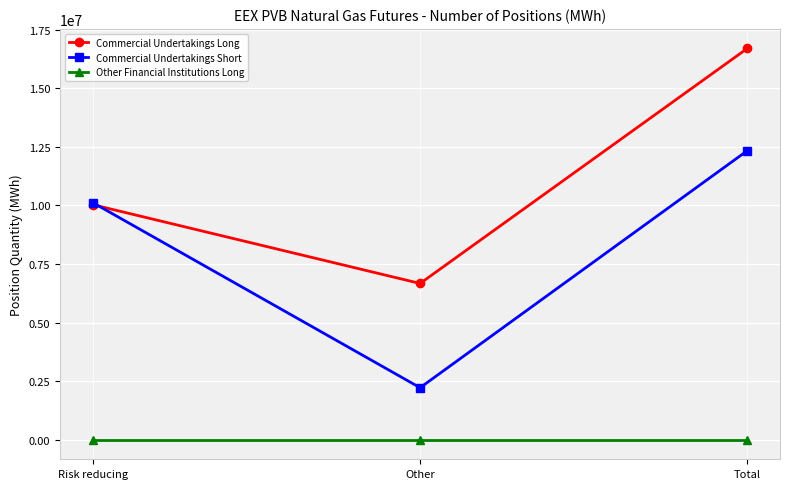

Reading left to right, list all the values displayed in this chart.

Commercial Undertakings Long: 10030536	6669470	16700006
Commercial Undertakings Short: 10116980	2219550	12336530
Other Financial Institutions Long: 0	0	0